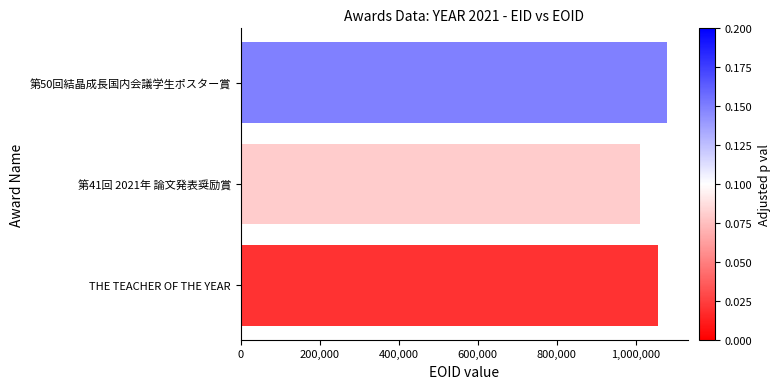

How many values are between 1010828 and 1079345?

3